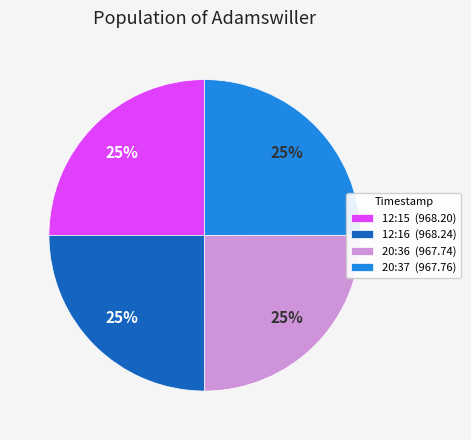

The 12:15 (968.20) slice represents 25% of the pie. True or false?

True